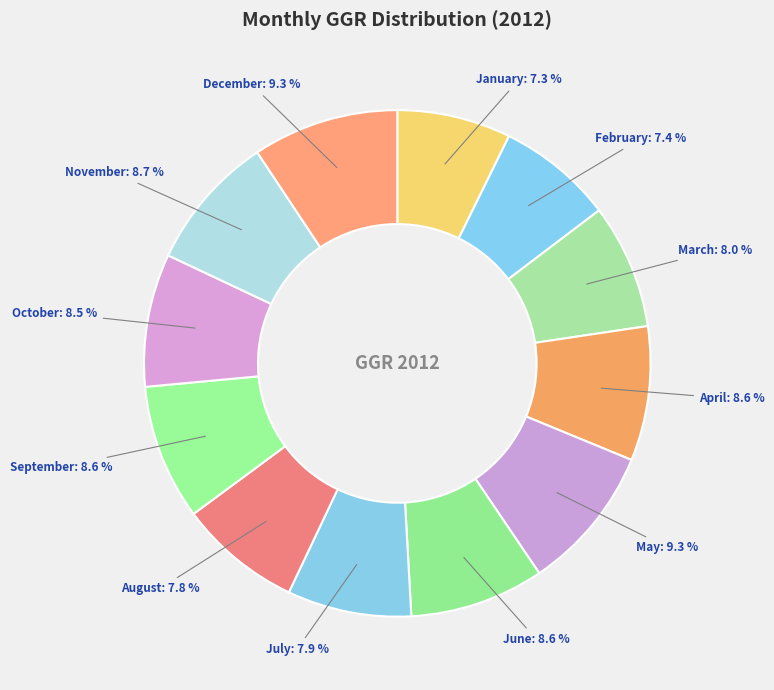

To the nearest percent, what is the difference between the largest and smallest slice percentages?

2%